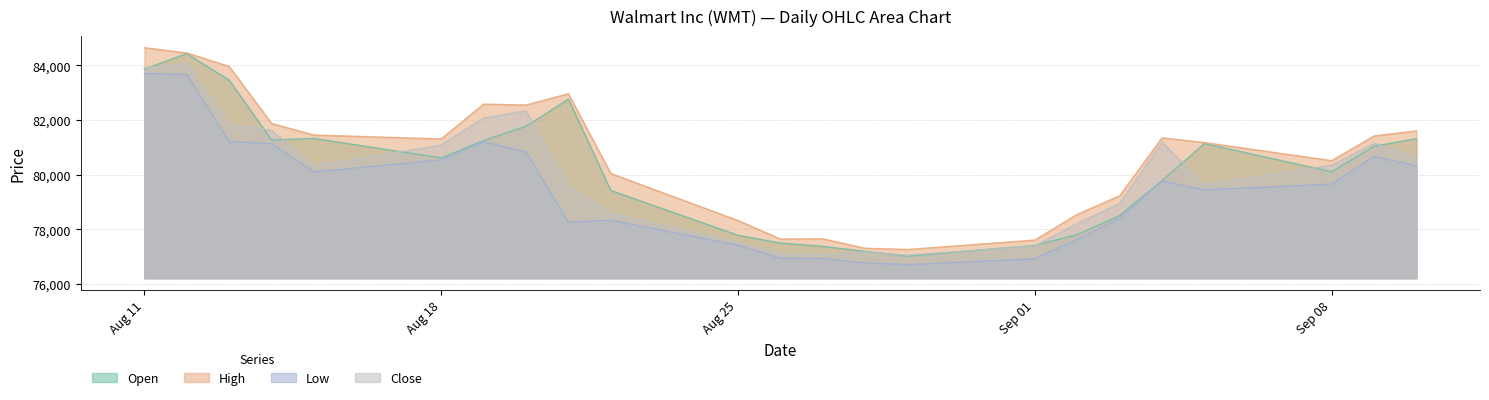

In Open, how many points are lower than both neighbors (excluding endpoints)?

4